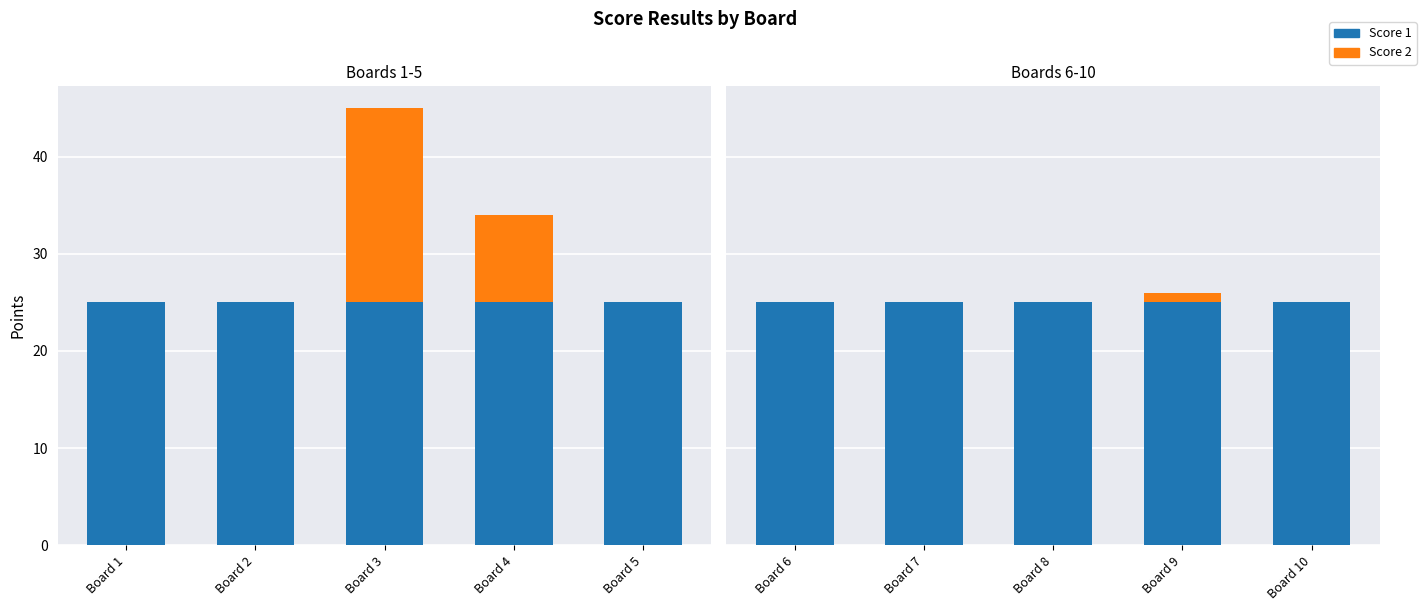

Which series changed the most between Board 7 and Board 10?

Score 1